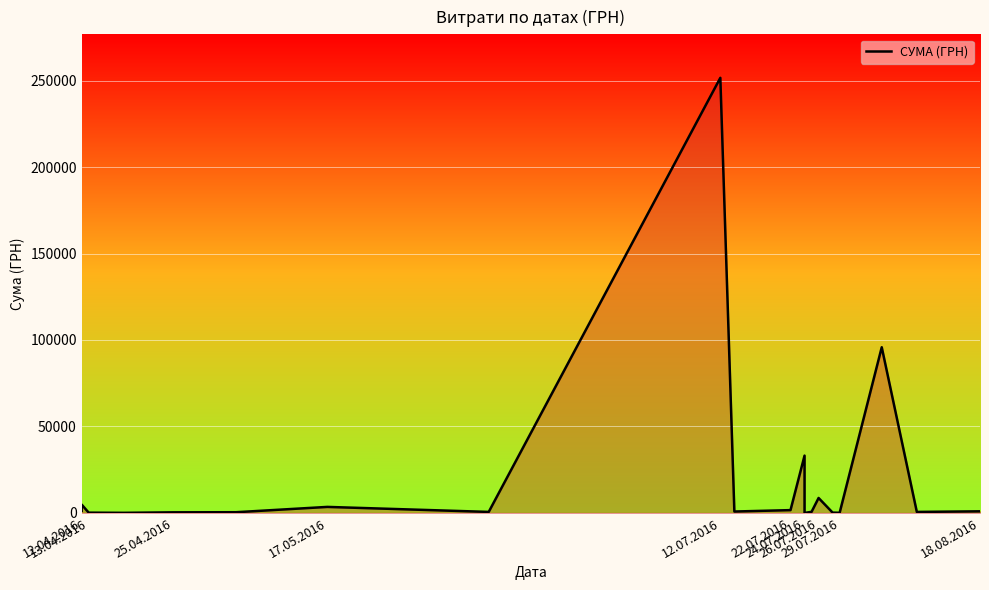

What is the value of the 14th point from the left?

646.4